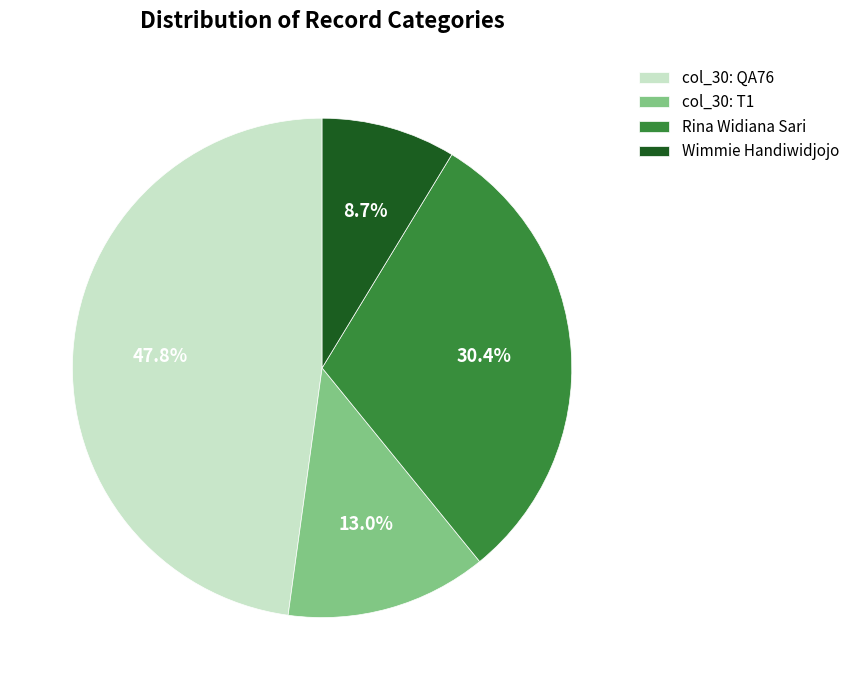

Rank the categories by value from highest to lowest.

col_30: QA76, Rina Widiana Sari, col_30: T1, Wimmie Handiwidjojo